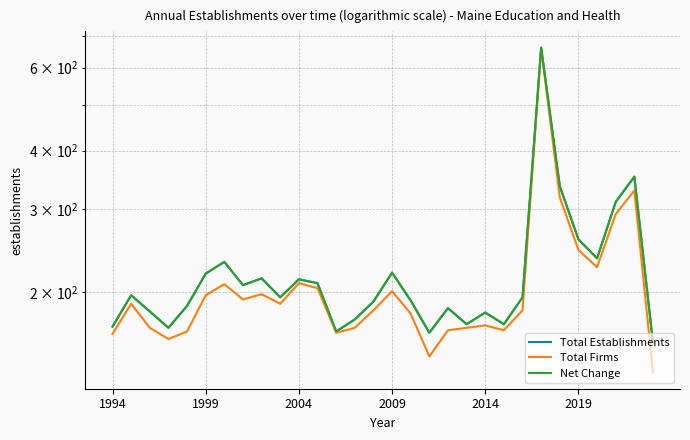

Rank the categories by Total Firms value from lowest to highest.

29, 17, 2009, 1994, 12, 2014, 18, 21, 2004, 13, 19, 20, 16, 14, 22, 1999, 9, 7, 2019, 8, 15, 11, 6, 10, 26, 25, 27, 24, 28, 23